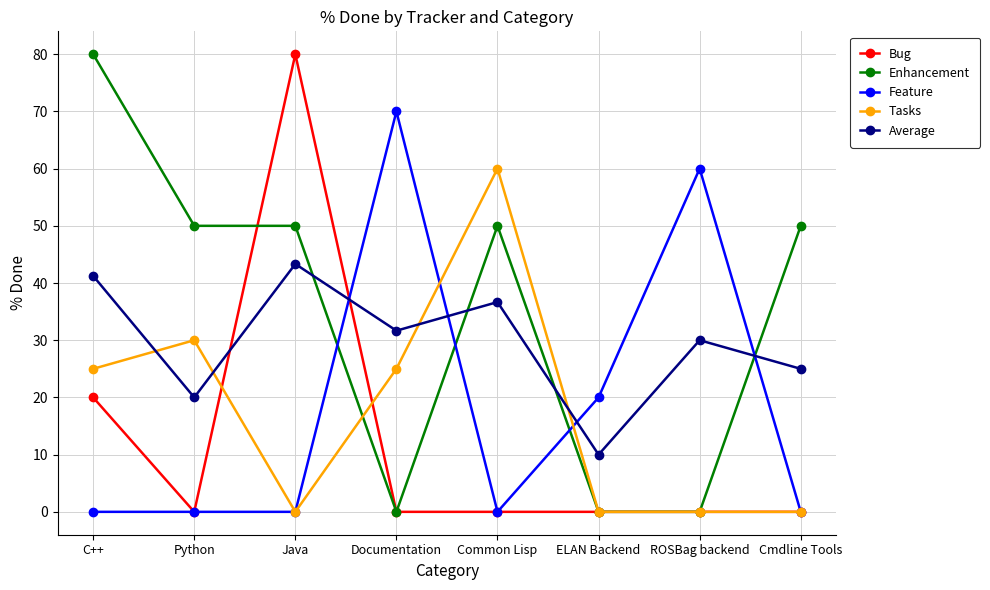

What is the spread (max minus min) of values at C++?

80.0